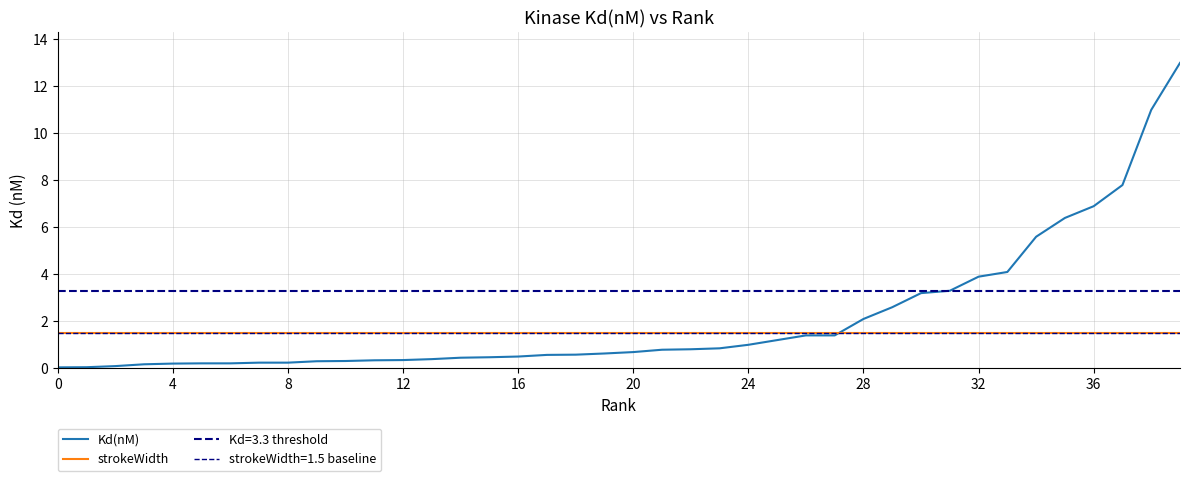

True or false: Kd(nM) has more than 1 interior local peaks.

False